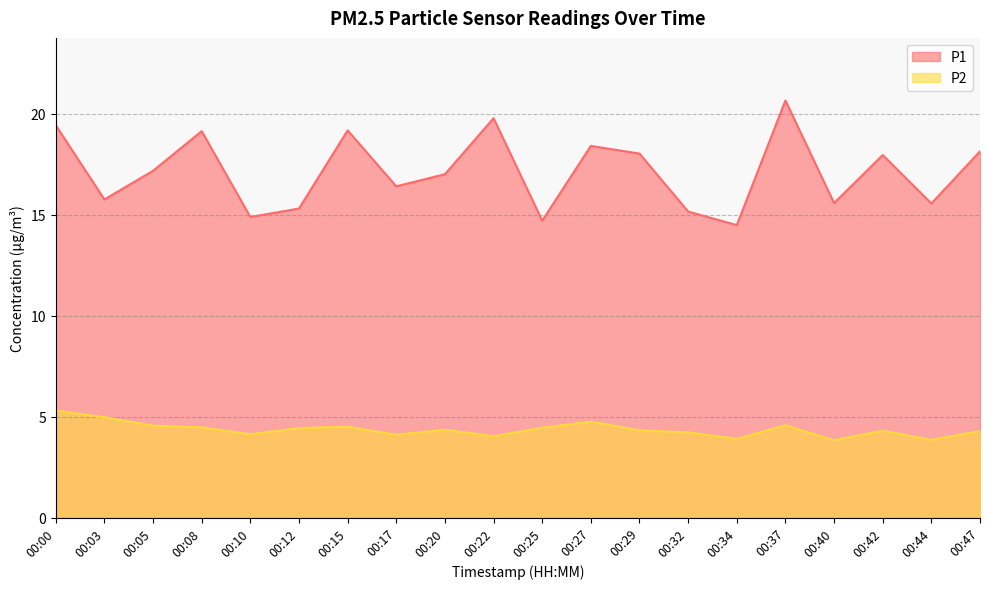

True or false: P1 has more than 2 points higher than both neighbors.

True